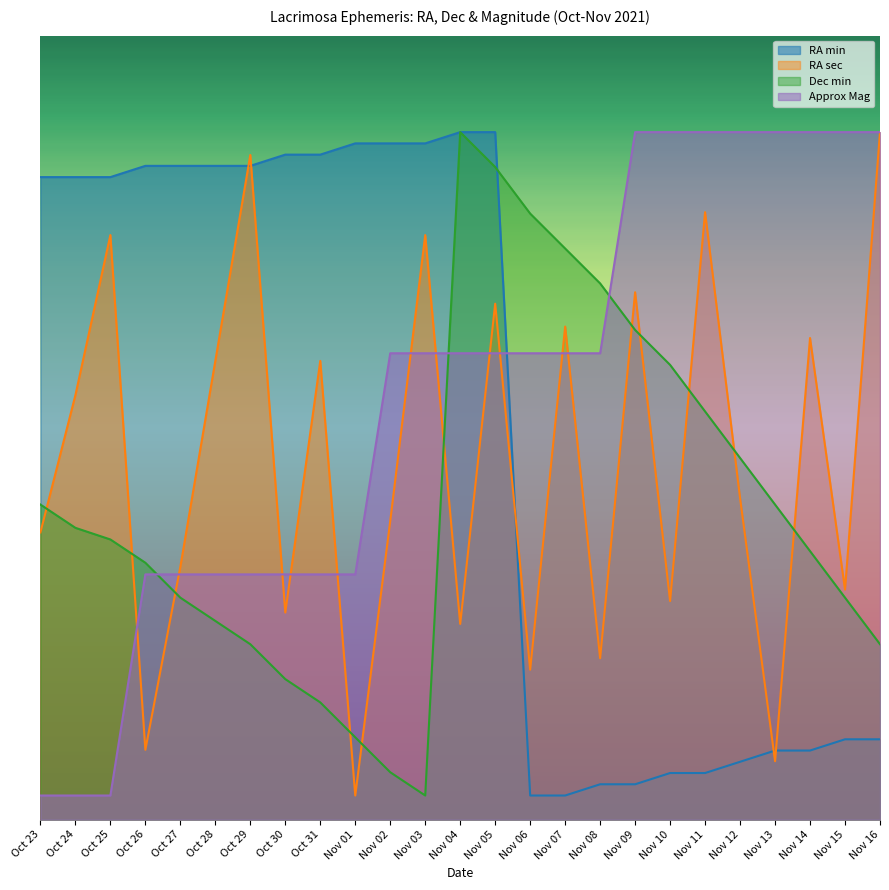

How many times do Dec min and RA min cross each other?

1